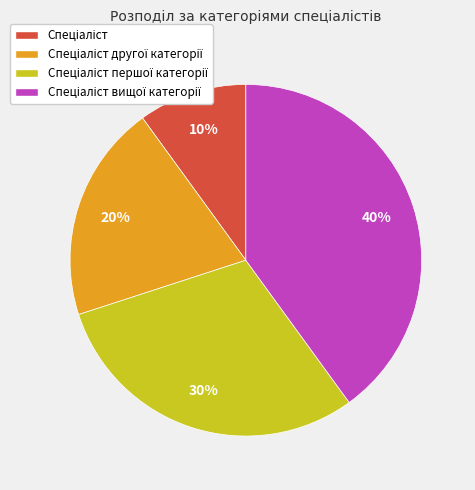

Does any single category account for the majority?

No